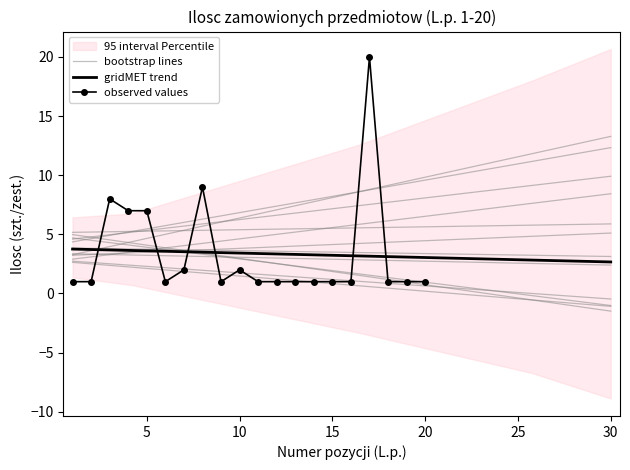

What is the value of the 5th point from the left?

7